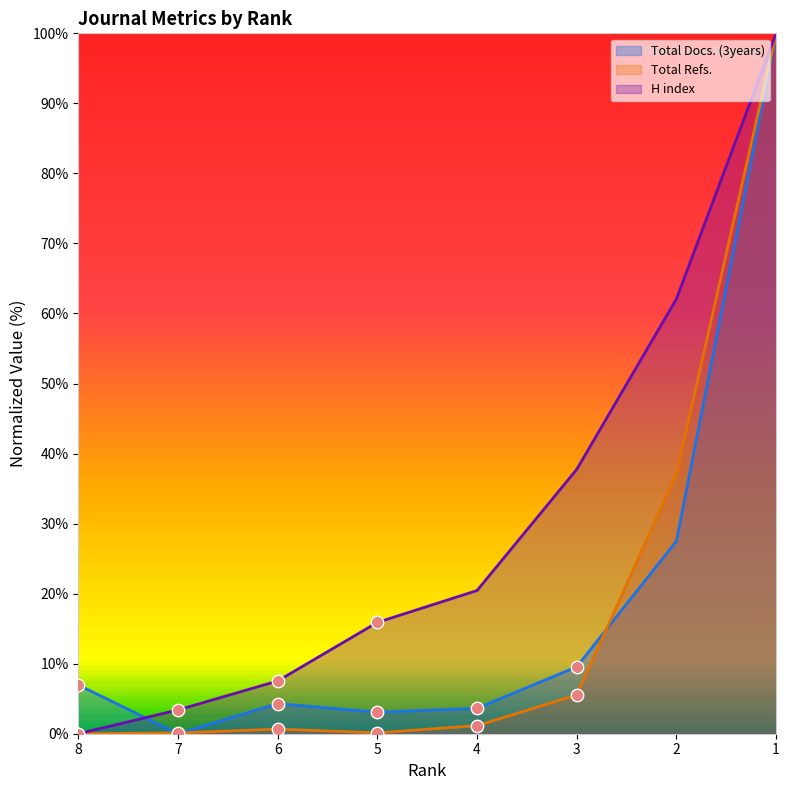

Which series reaches the minimum Y coordinate?

Total Docs. (3years)